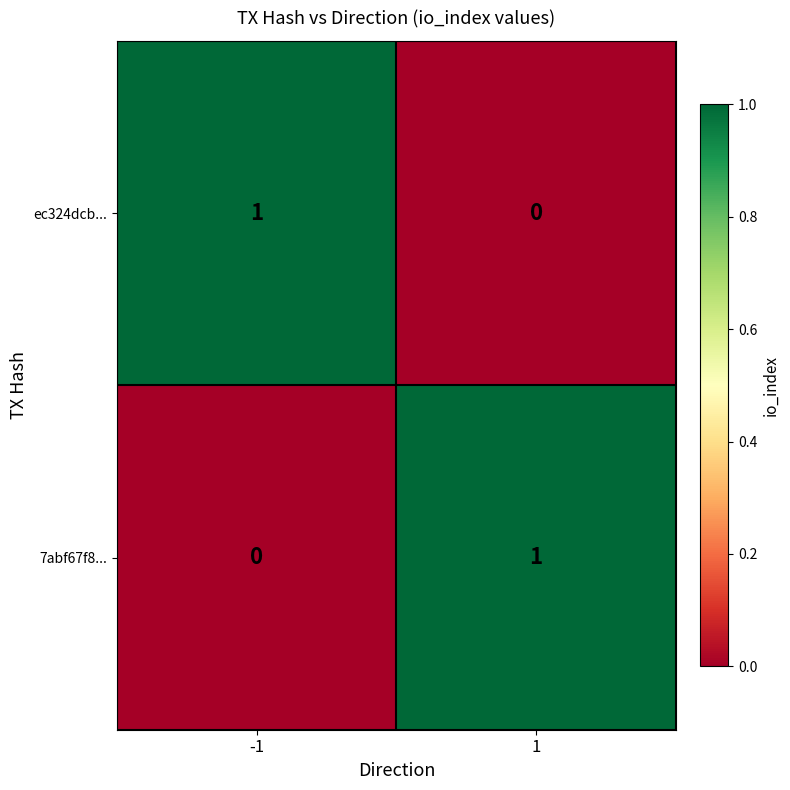

Reading left to right, what are all the values shown in this chart?

ec324dcb...: -1=1	1=0
7abf67f8...: -1=0	1=1